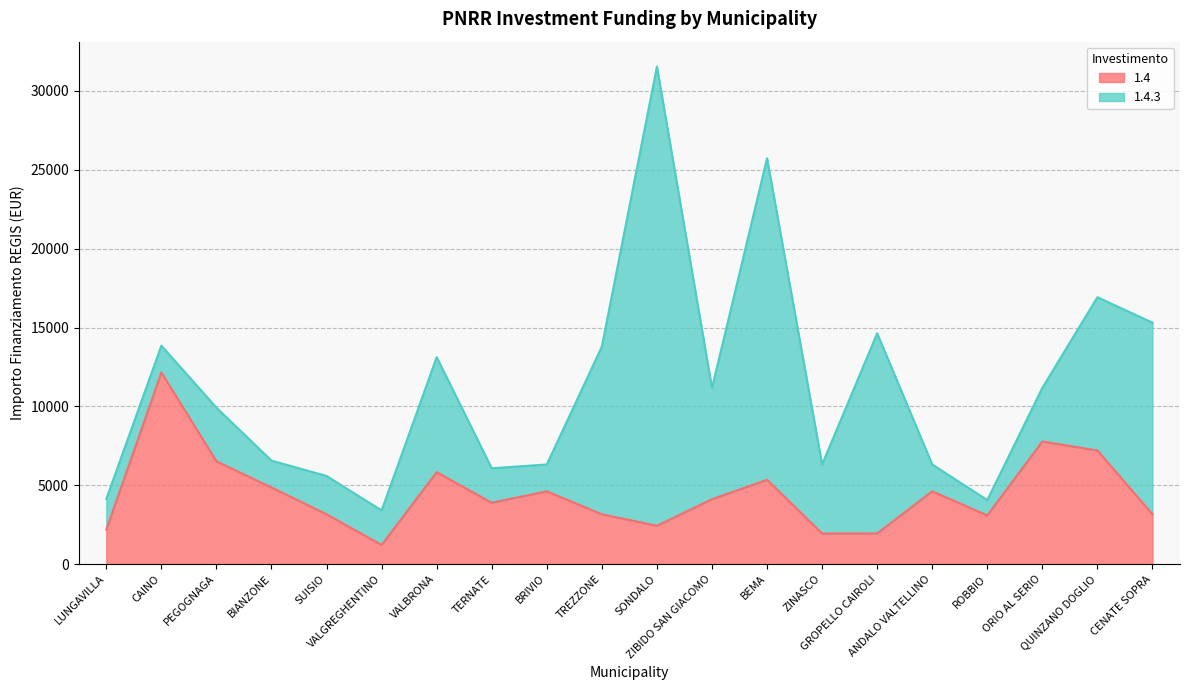

What is the average value?

4460